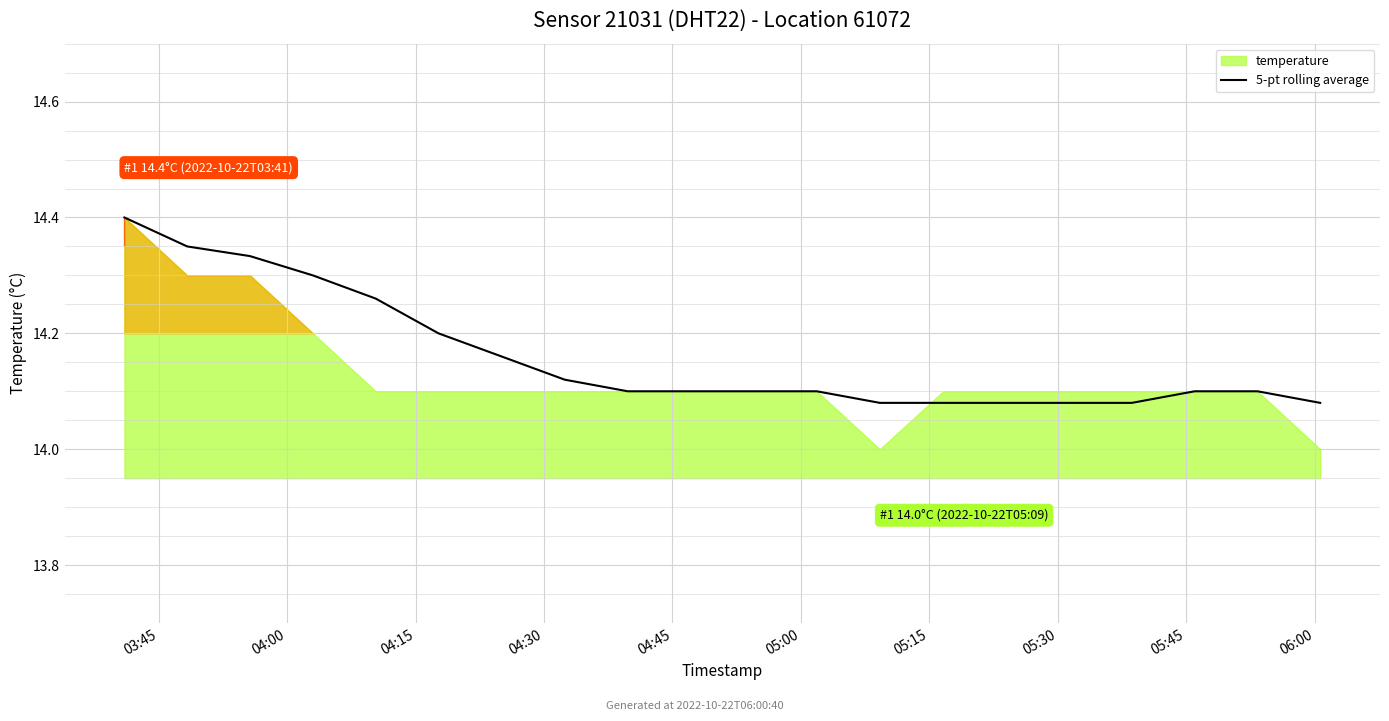

True or false: the data has more than 2 interior local peaks.

False